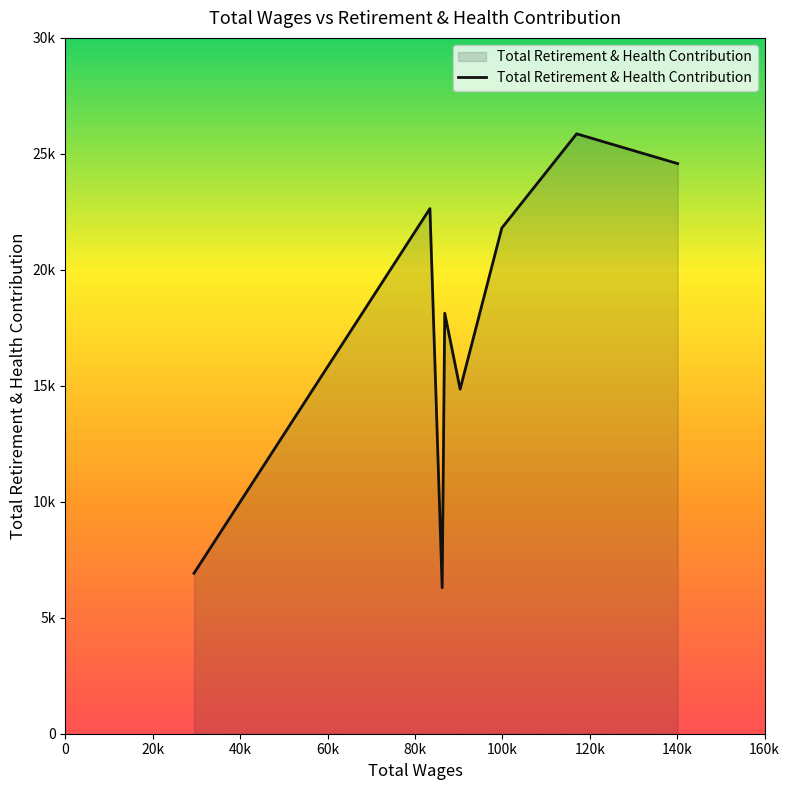

Does the chart have visible grid lines?

No